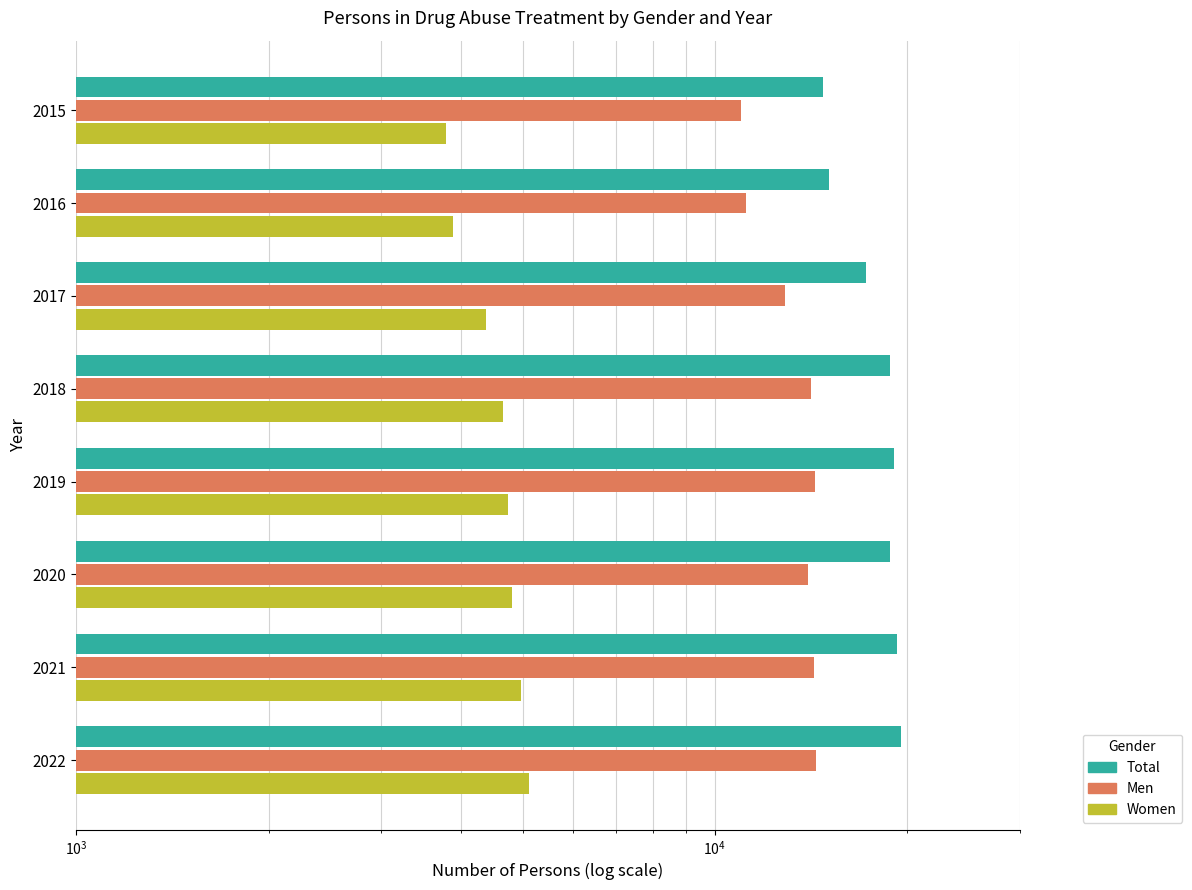

Which series has the largest total across all categories?

Total